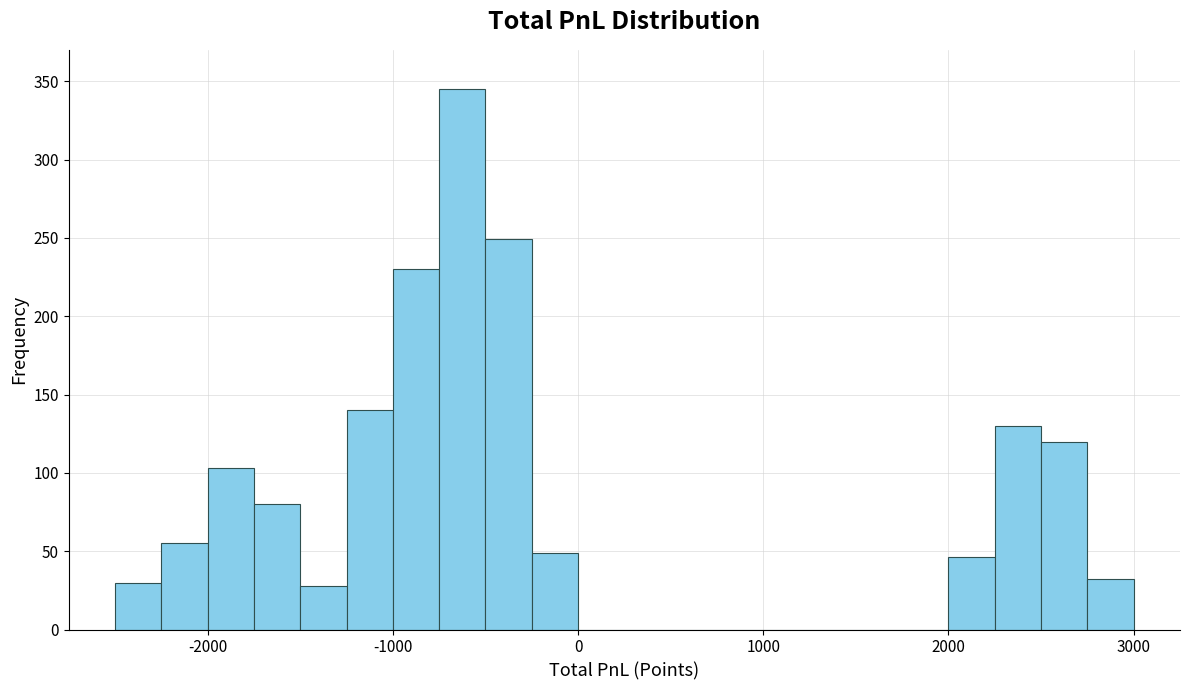

Around what value on the x-axis is the tallest bar? Give the approximate position of its centre, as read against the axis.

-600